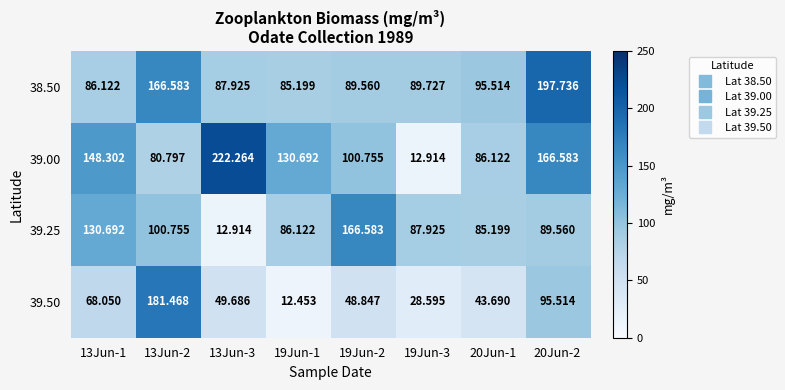

Is the value of 38.50 at 13Jun-1 greater than the value of 39.25 at 13Jun-1?

No